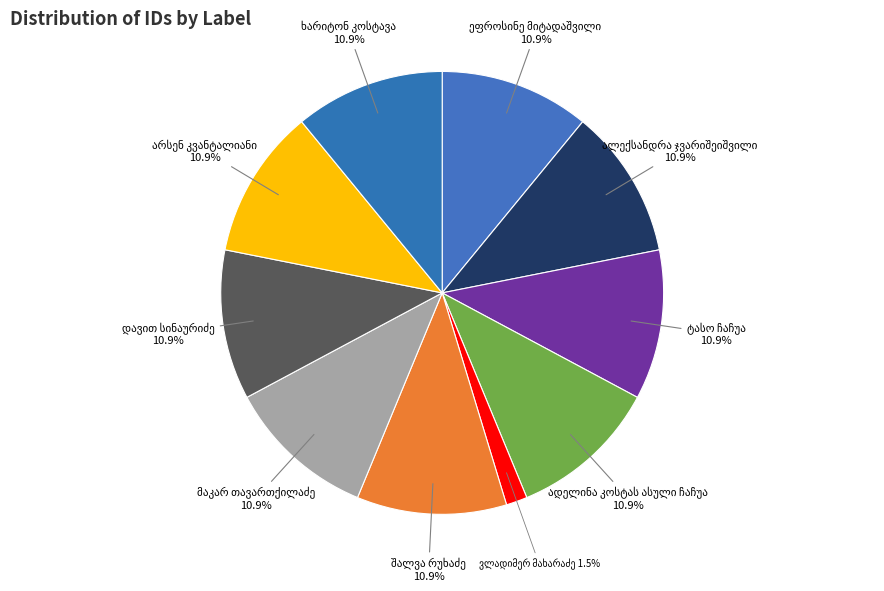

Is there any slice that represents more than half of the pie?

No